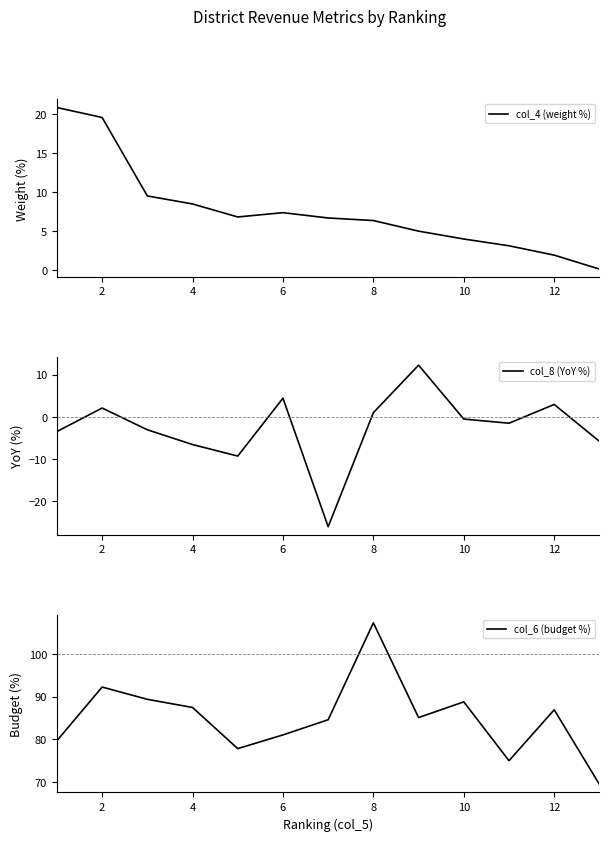

At which label does col_6 (budget %) reach its peak?

8